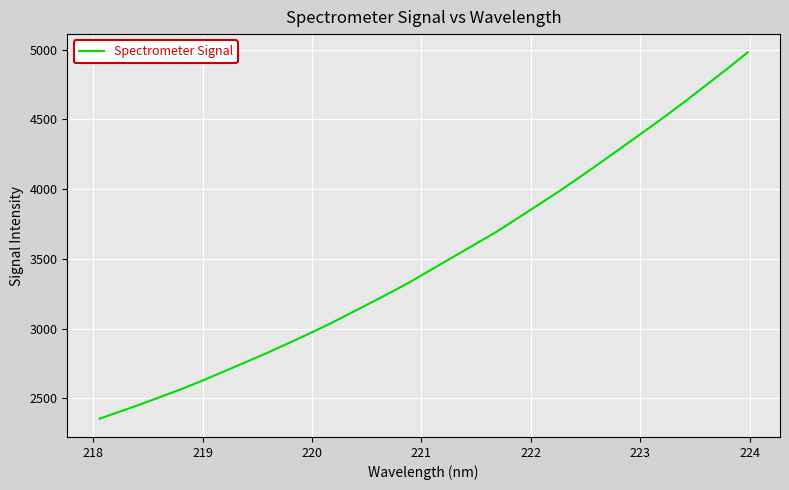

What is the difference between the second highest and second lowest values?

2453.6